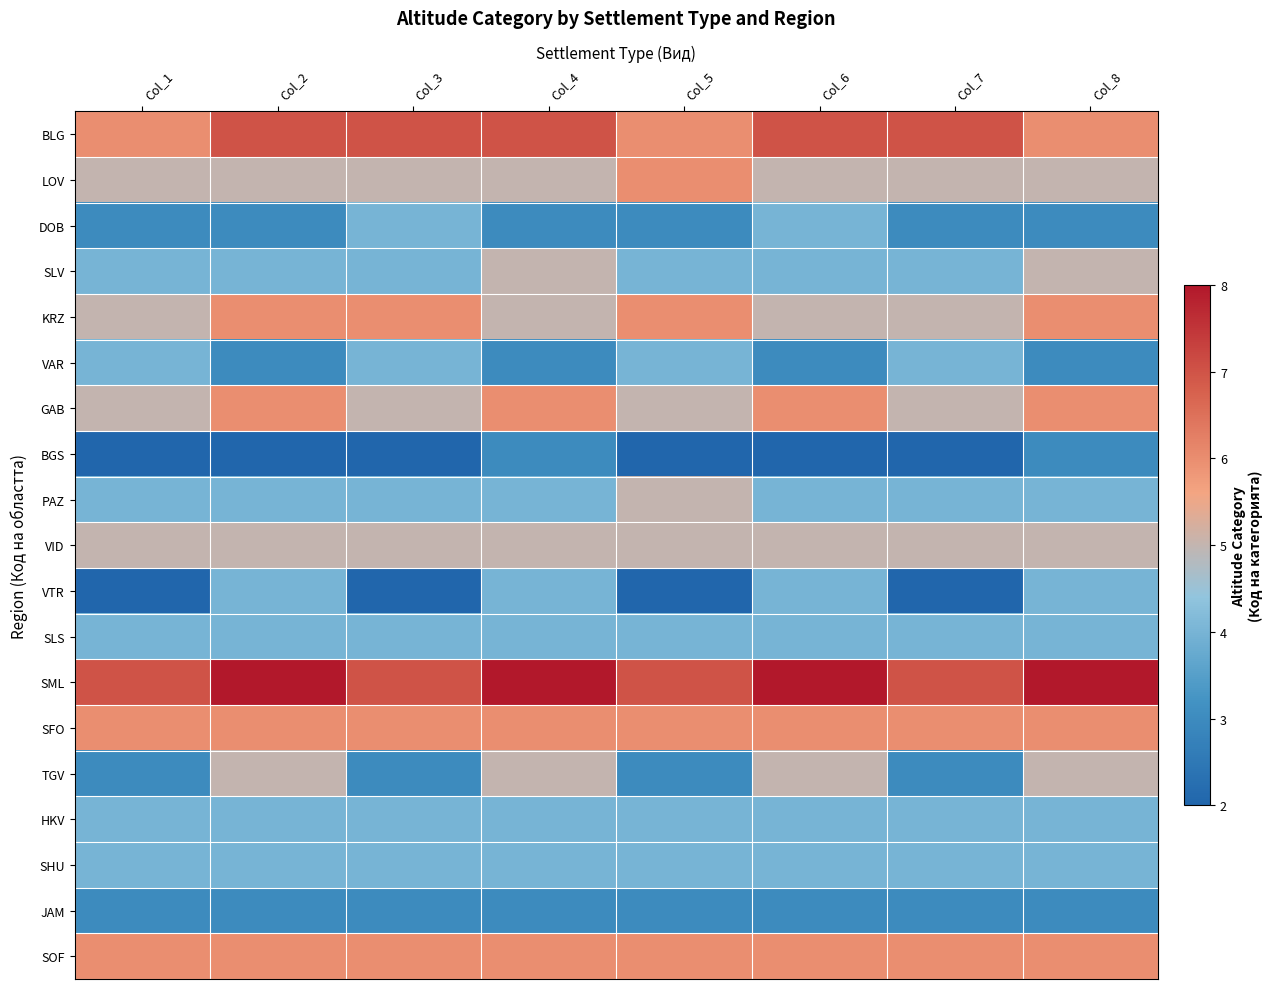

At Col_1, list the series in order from largest to smallest.

SML, BLG, SFO, SOF, LOV, KRZ, GAB, VID, SLV, VAR, PAZ, SLS, HKV, SHU, DOB, TGV, JAM, BGS, VTR